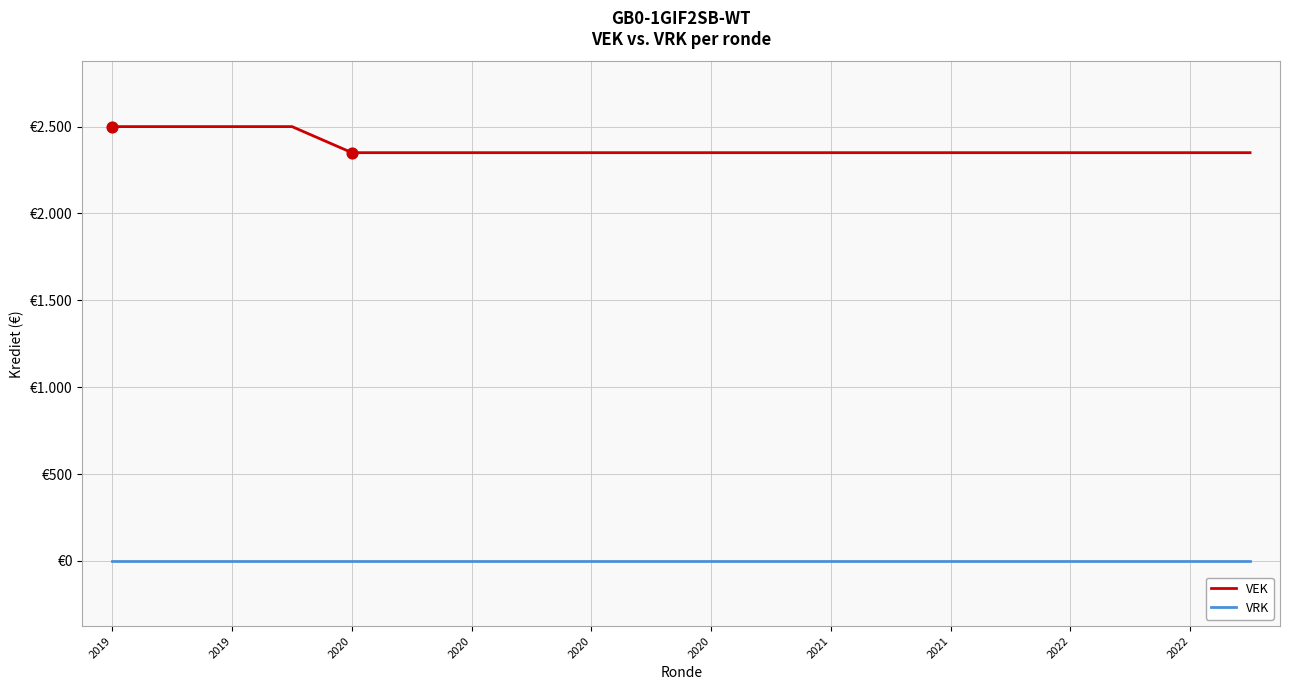

Which series has the largest total across all categories?

VEK